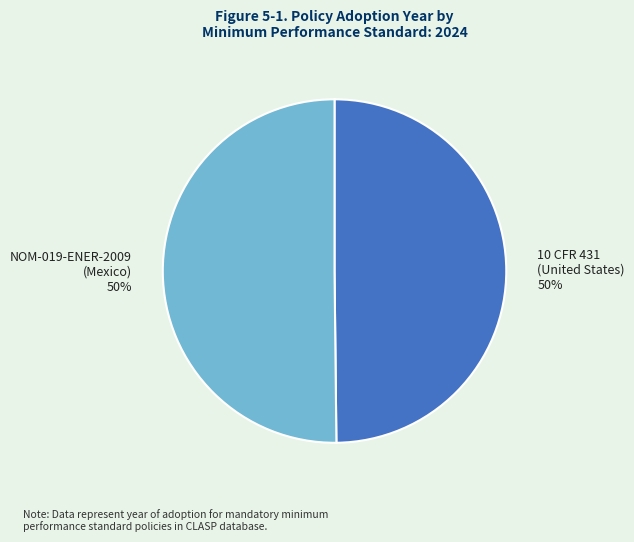

Is it true that NOM-019-ENER-2009 (Mexico) is 50% of the pie?

True